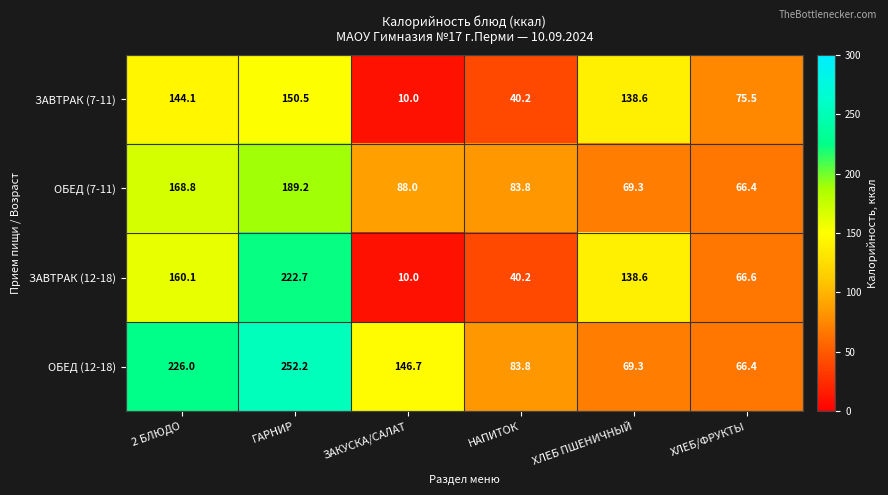

Is it true that ОБЕД (12-18) equals 88.0 at ЗАКУСКА/САЛАТ?

False